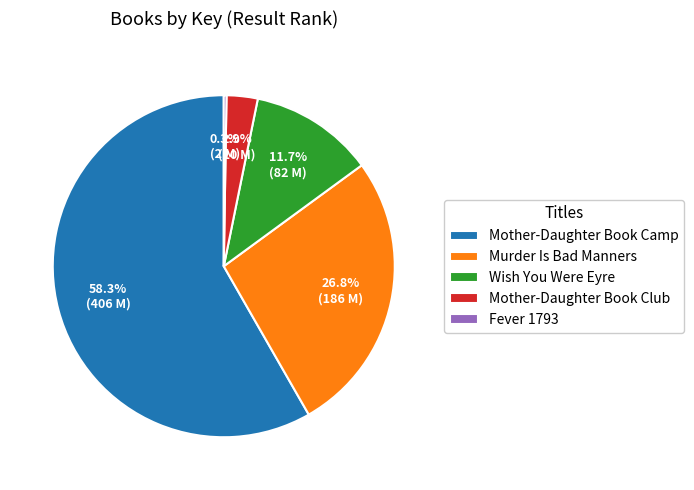

Which has a higher value, Mother-Daughter Book Club or Mother-Daughter Book Camp?

Mother-Daughter Book Camp